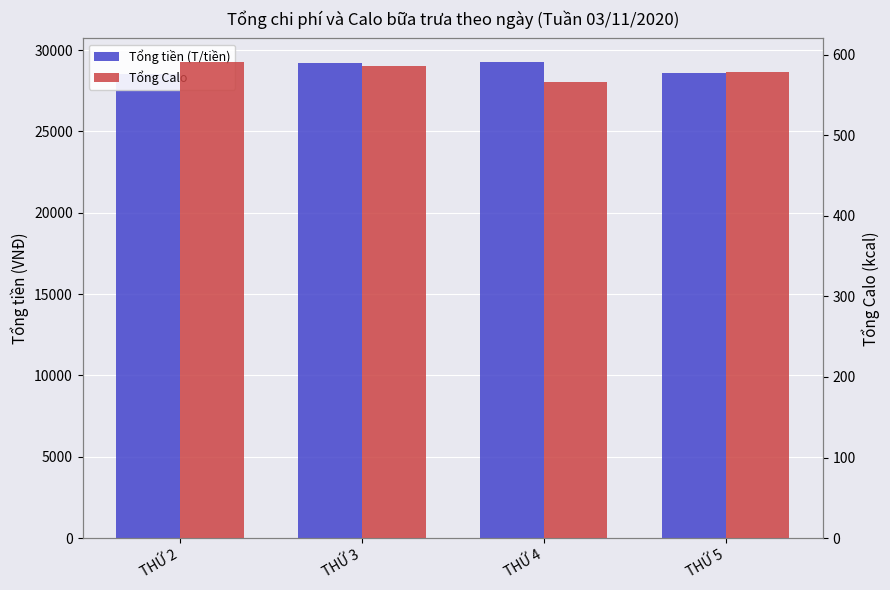

True or false: Tổng Calo has a value of 566.7 at THỨ 4.

True